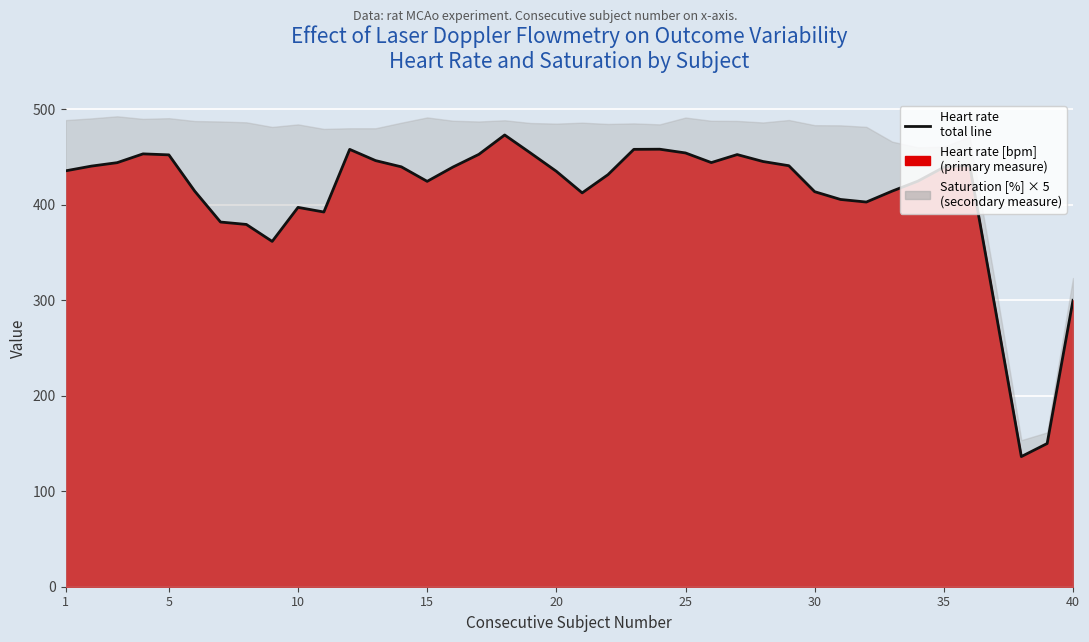

How many values exceed 439?

20